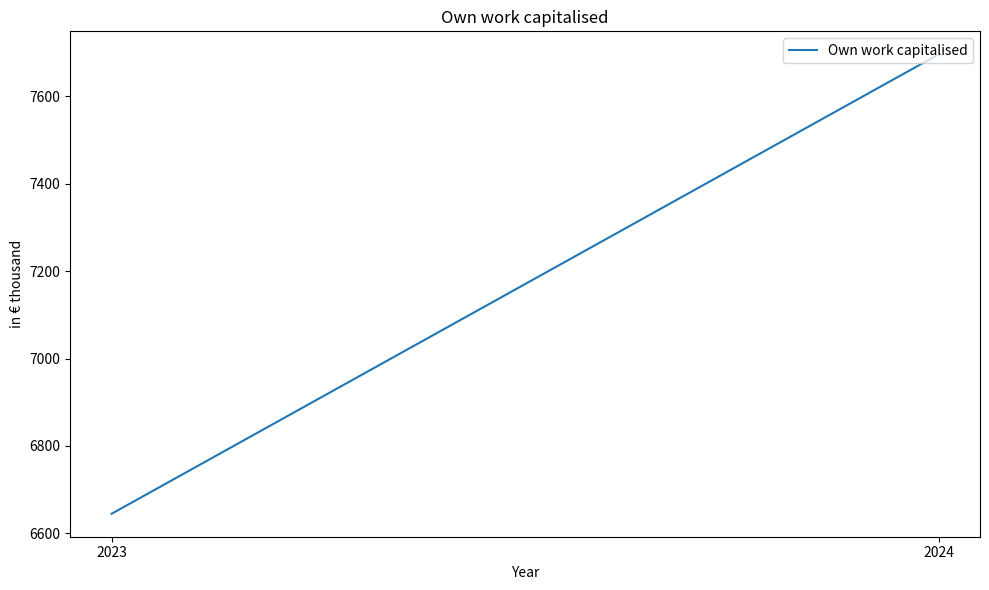

Read the value at 2023.

6645